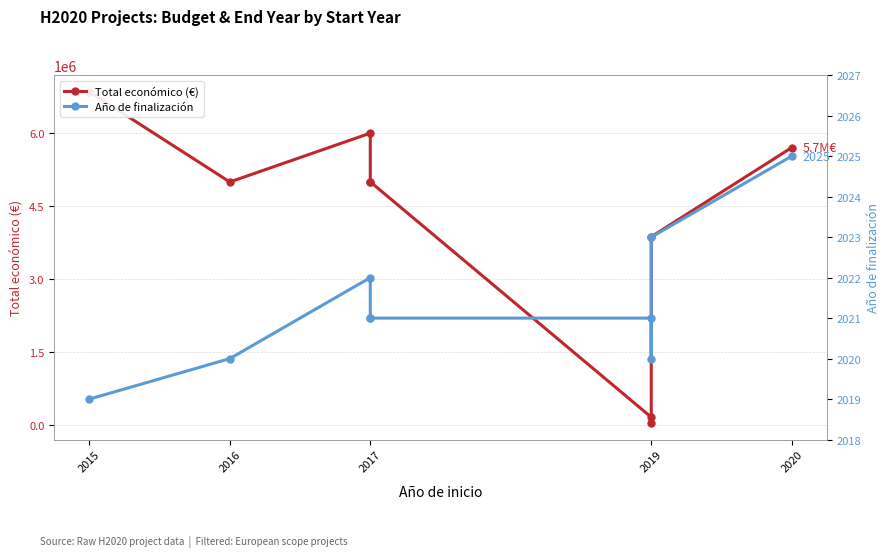

Rank the series at 2020 from highest to lowest value.

Total económico (€), Año de finalización